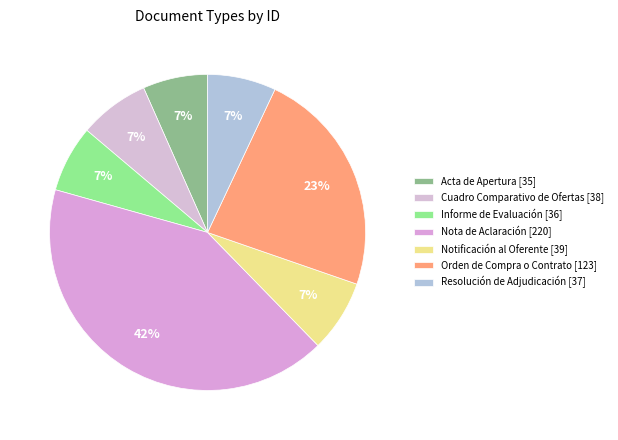

What is the largest slice in the pie chart?

Nota de Aclaración